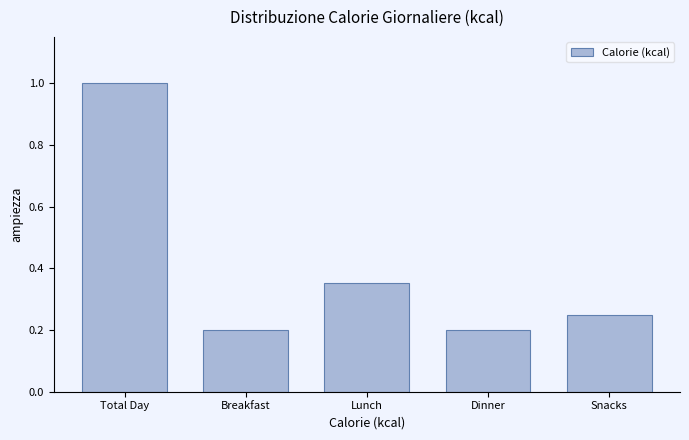

At which category does the chart reach its peak across all series?

Total Day